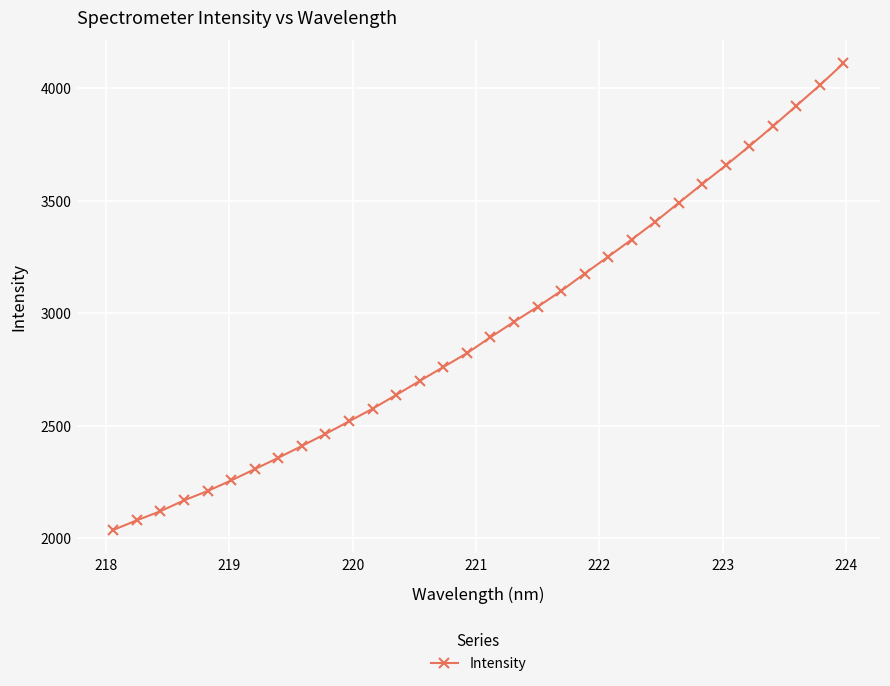

What is the difference between the maximum and second lowest values?

2031.0